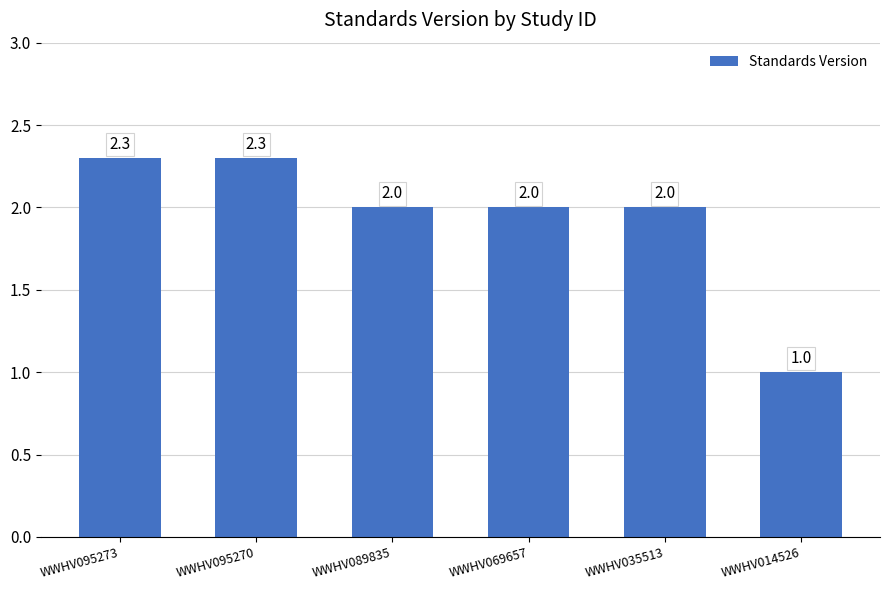

True or false: the data shows 0.5 at WWHV089835.

False